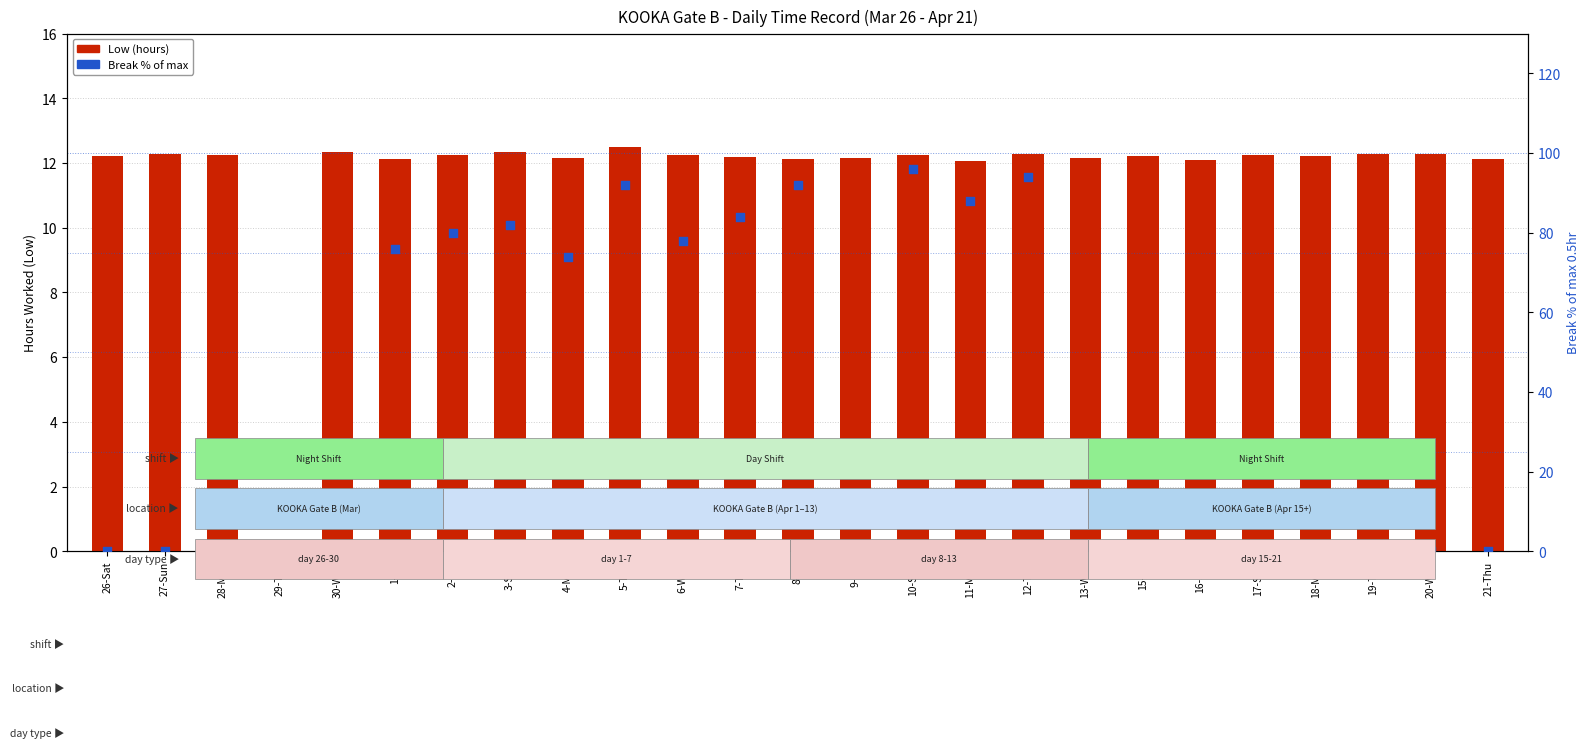

Is the value of Break % of max at 15-Fri greater than the value of Low (hours) at 13-Wed?

No